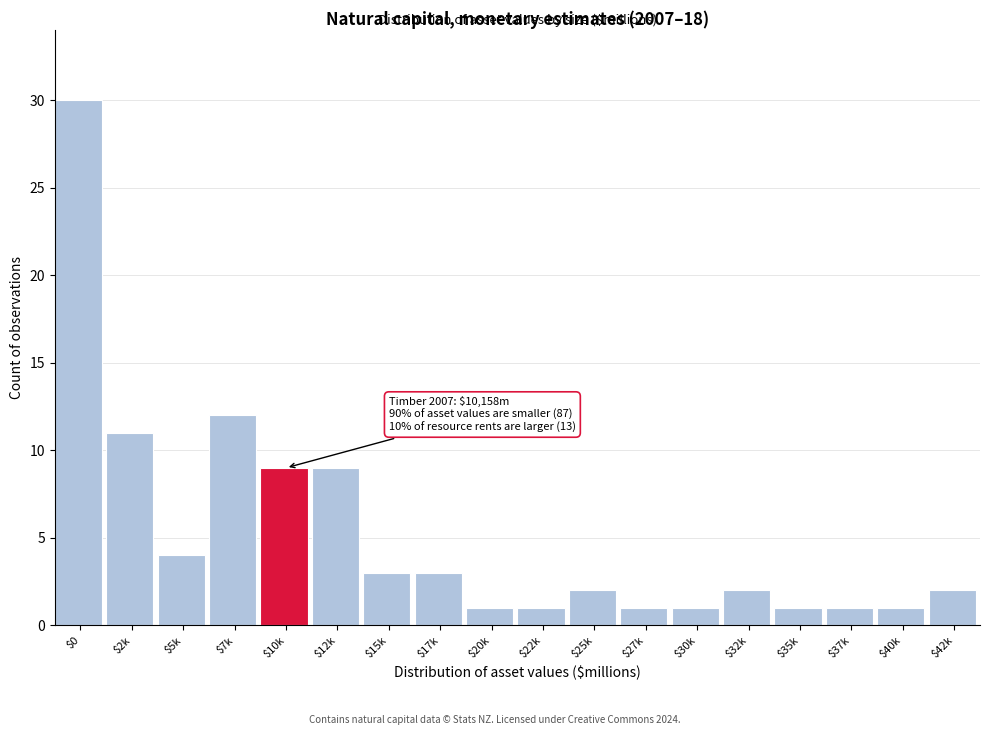

Reading left to right, transcribe all the data shown in this chart.

30	11	4	12	9	9	3	3	1	1	2	1	1	2	1	1	1	2